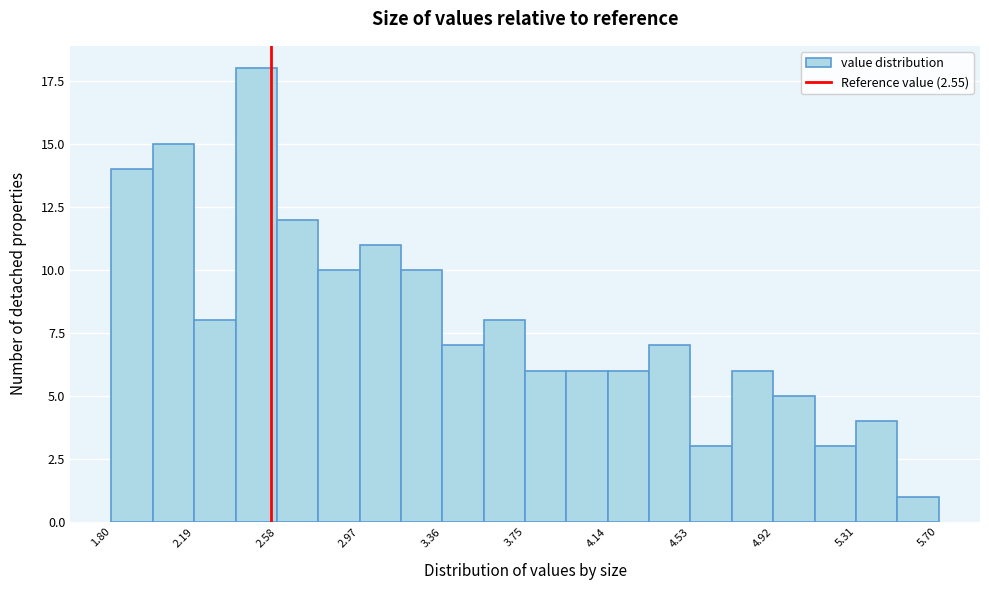

Around what value on the x-axis is the tallest bar? Give the approximate position of its centre, as read against the axis.

2.50